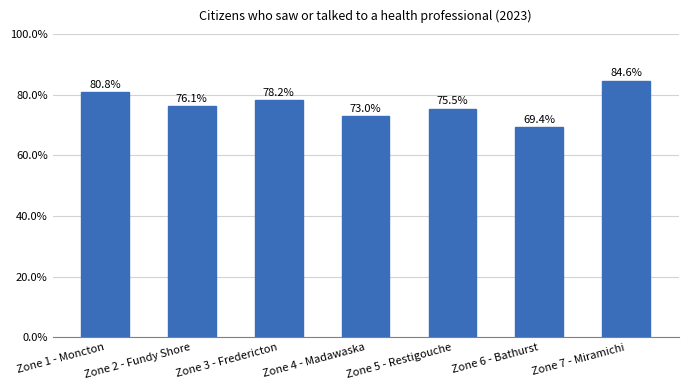

The value at Zone 4 - Madawaska is 73.0. True or false?

True